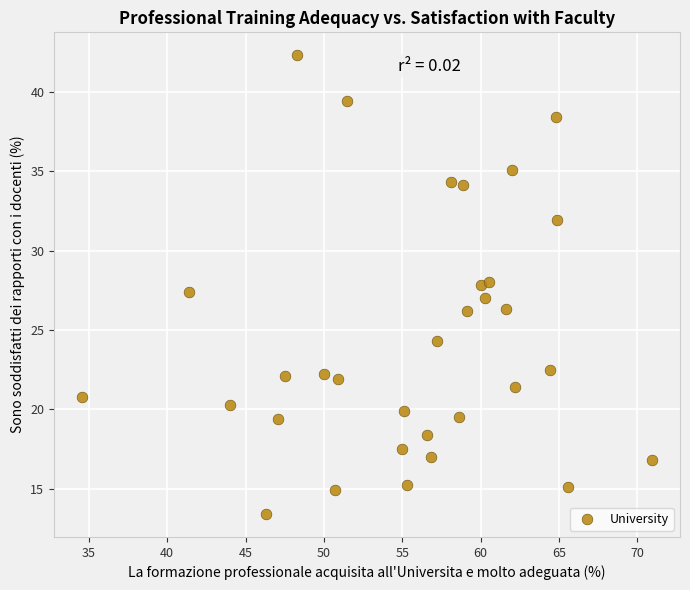

What is the range of Y values (max minus min)?

28.9